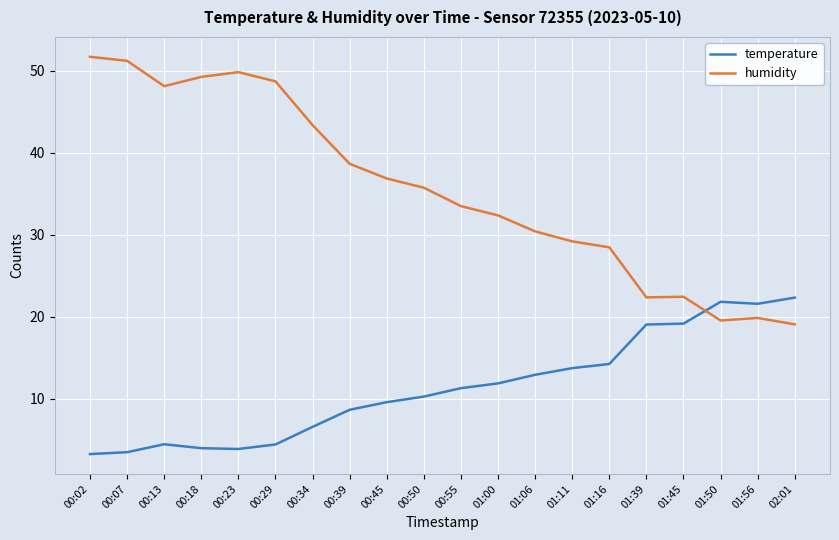

Between 00:39 and 02:01, which series saw the biggest shift?

humidity